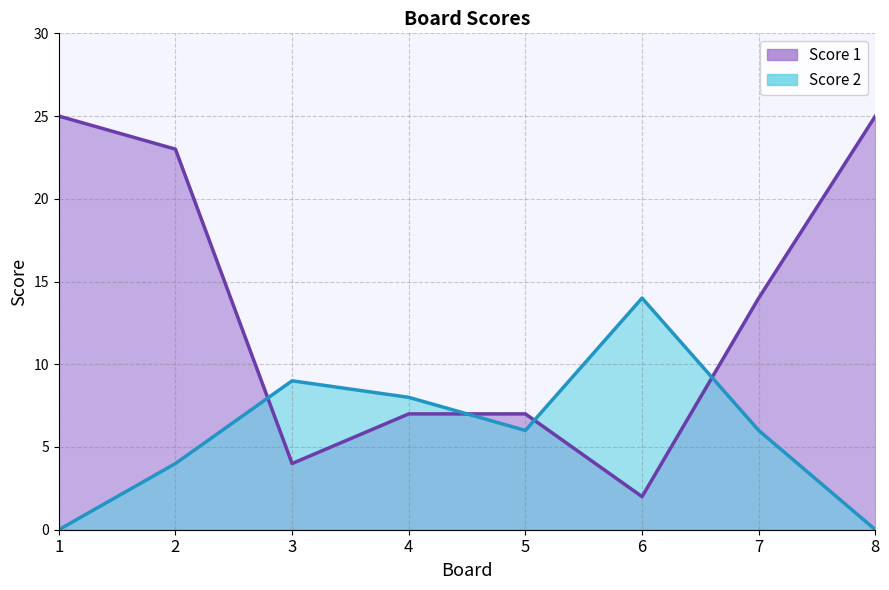

What are all the series names shown in the legend?

Score 1, Score 2